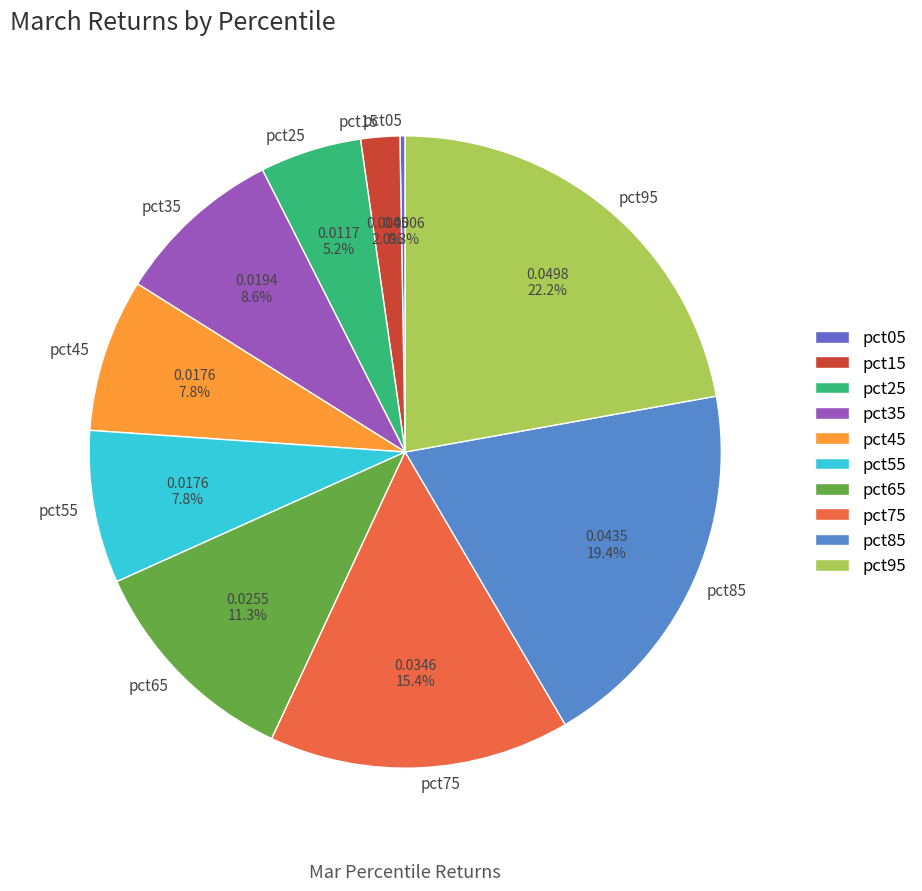

What is the largest slice in the pie chart?

pct95